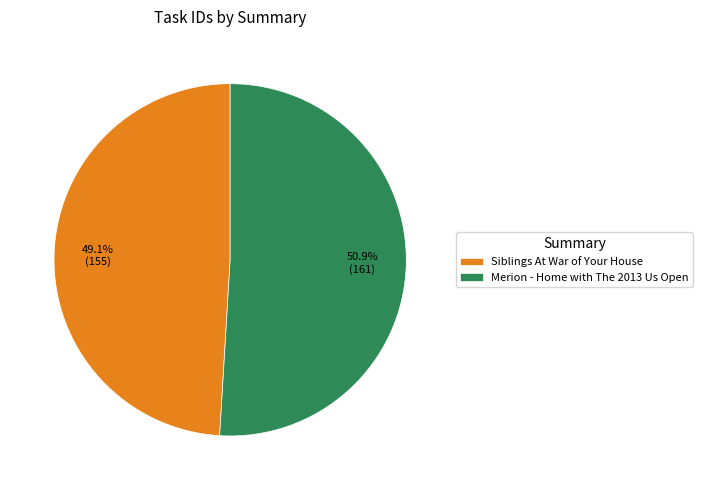

Is it true that Siblings At War of Your House is 59% of the pie?

False